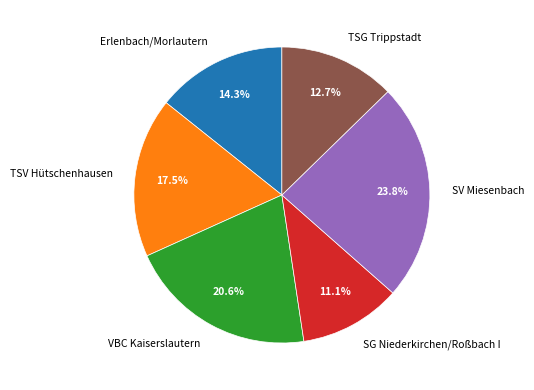

Does SV Miesenbach account for over 50% of the chart?

No